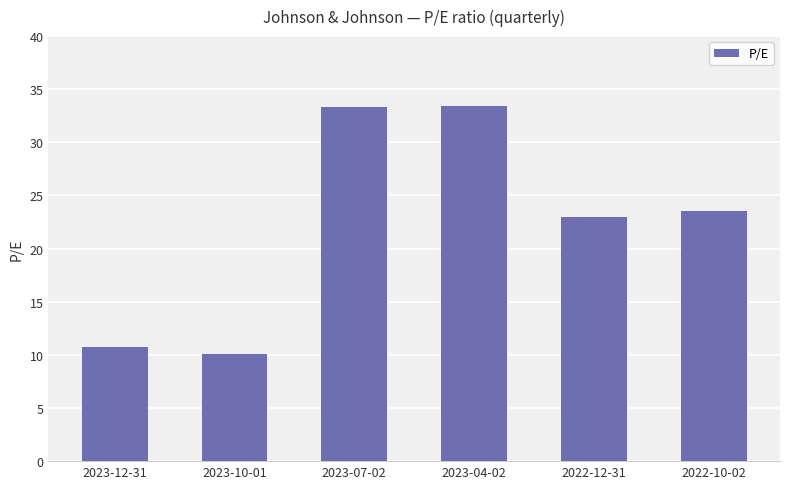

What is the label of the 3rd bar from the right?

2023-04-02